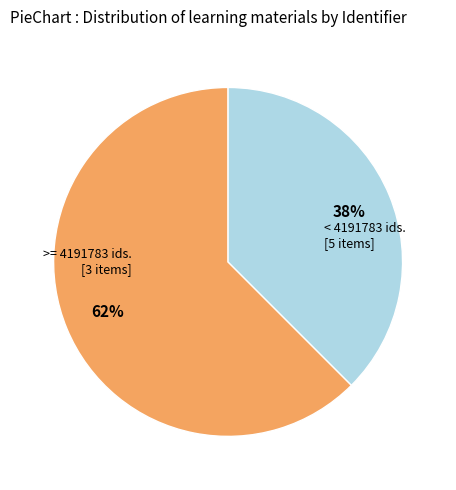

To the nearest percent, what is the average slice percentage?

50%